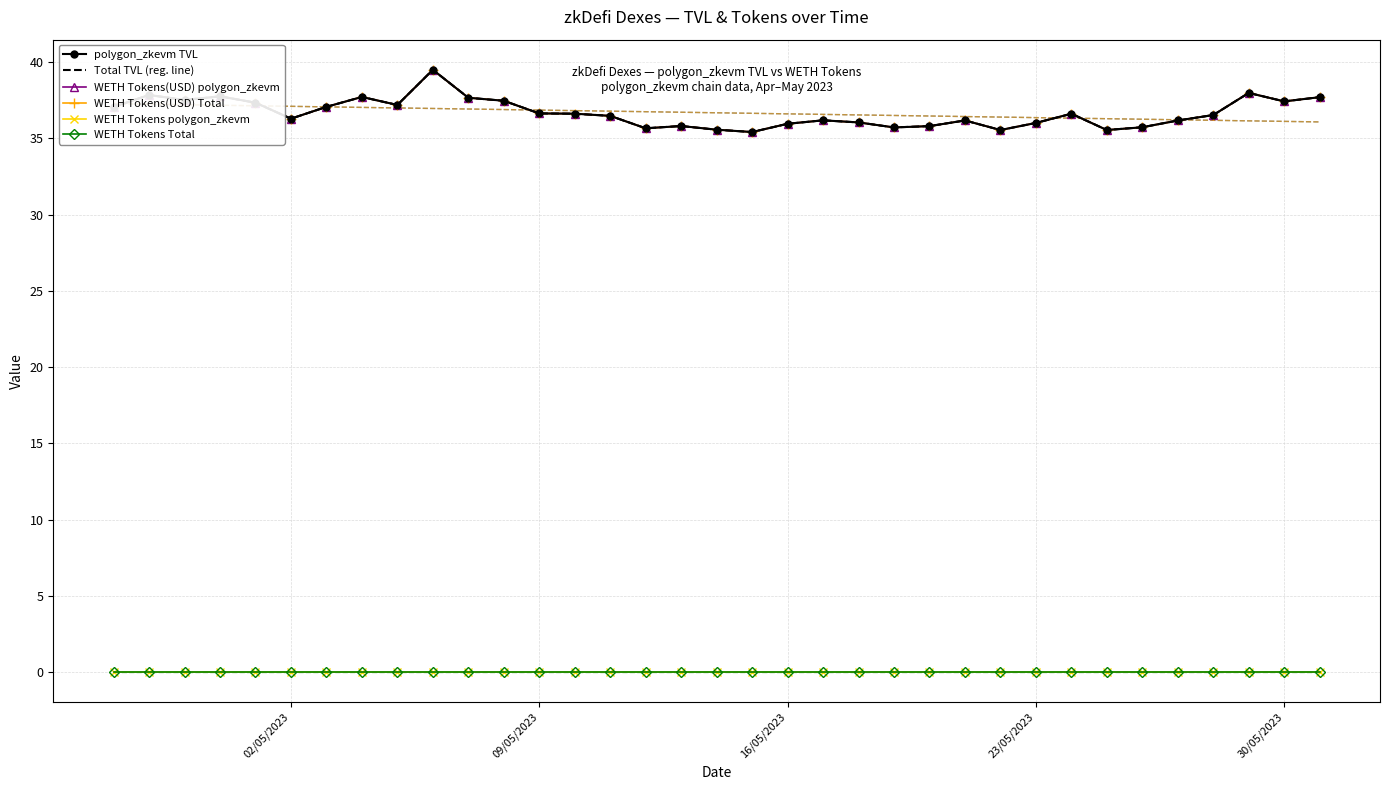

How many interior local valleys does the WETH Tokens(USD) polygon_zkevm series have?

9